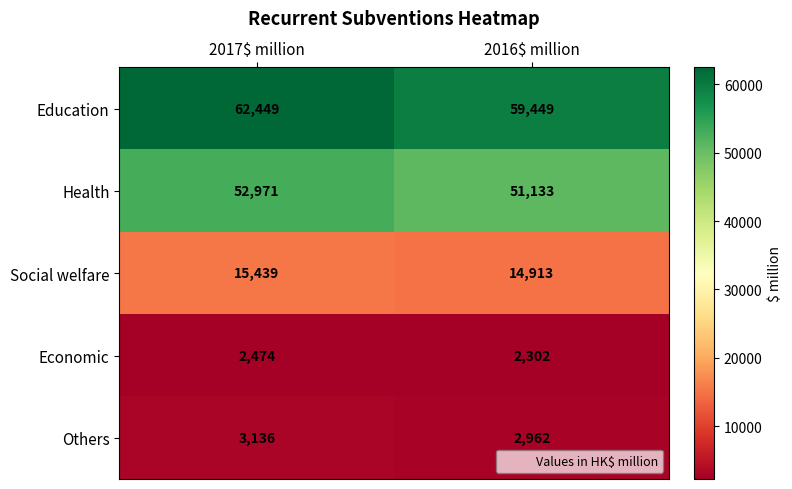

True or false: Health has a value of 24141 at 2016$ million.

False